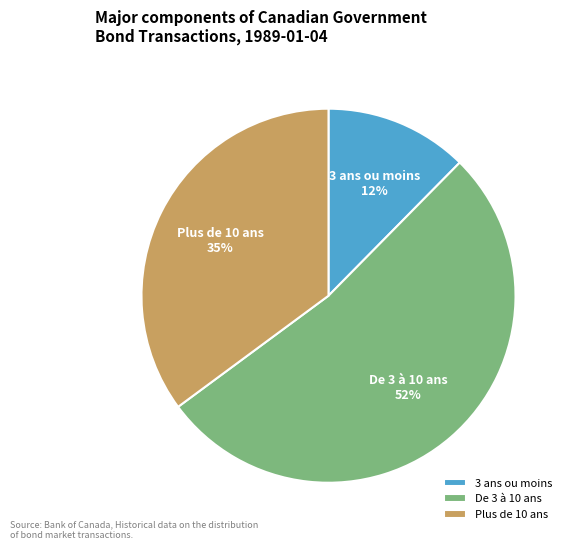

To the nearest percent, what percentage of the pie is 3 ans ou moins?

12%